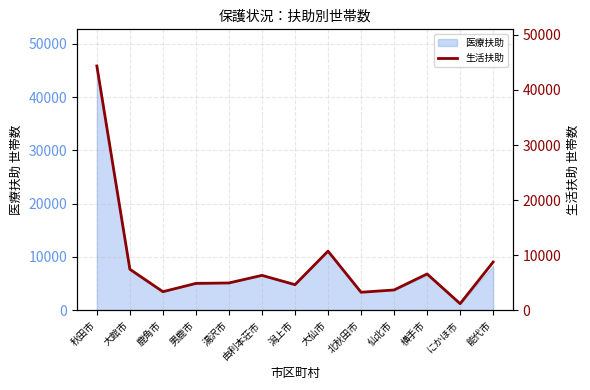

Approximately how many times larger is the value at 大館市 compared to 能代市?

0.9